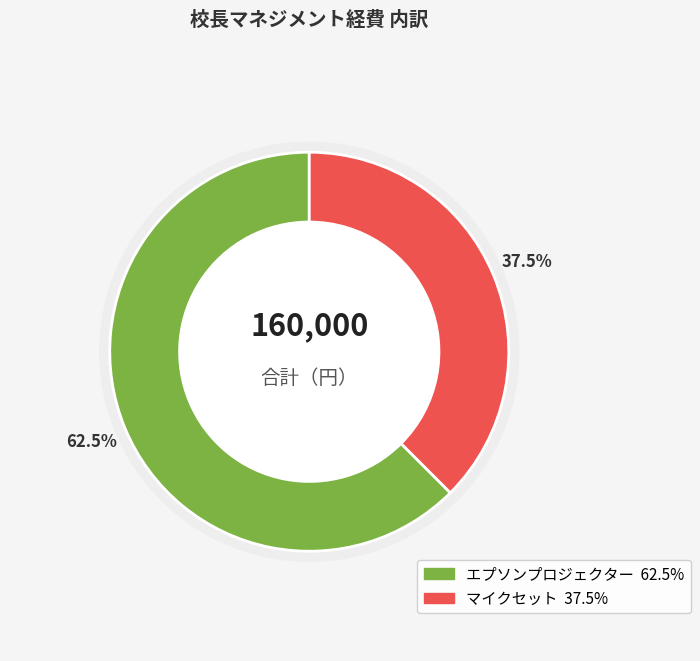

What percentage is the エプソンプロジェクター slice, to the nearest percent?

62%